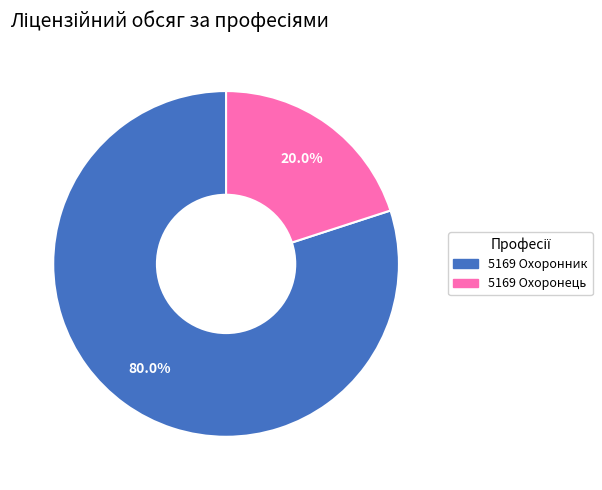

Is it true that 5169 Охоронець is 6% of the pie?

False